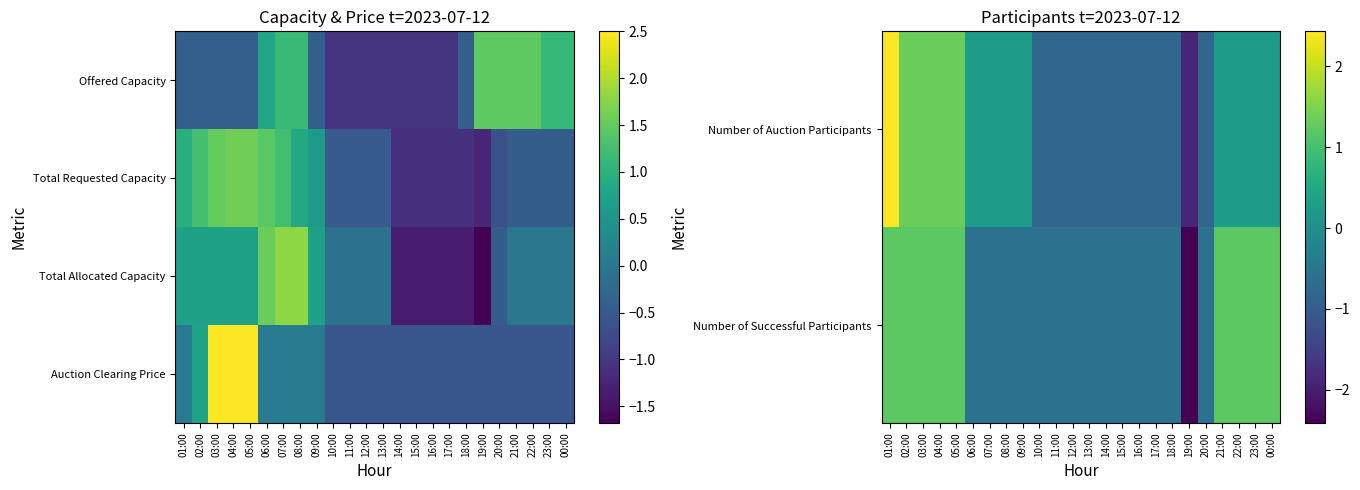

At how many categories does at least one series exceed 1?

12